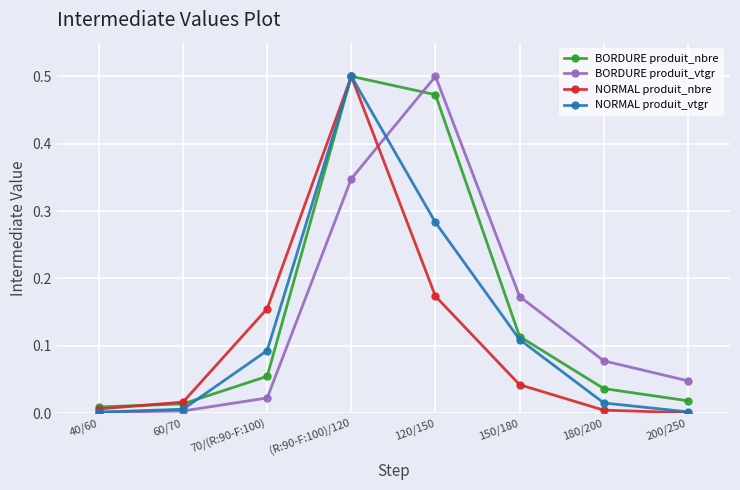

Which series changed the most between (R:90-F:100)/120 and 120/150?

NORMAL produit_nbre